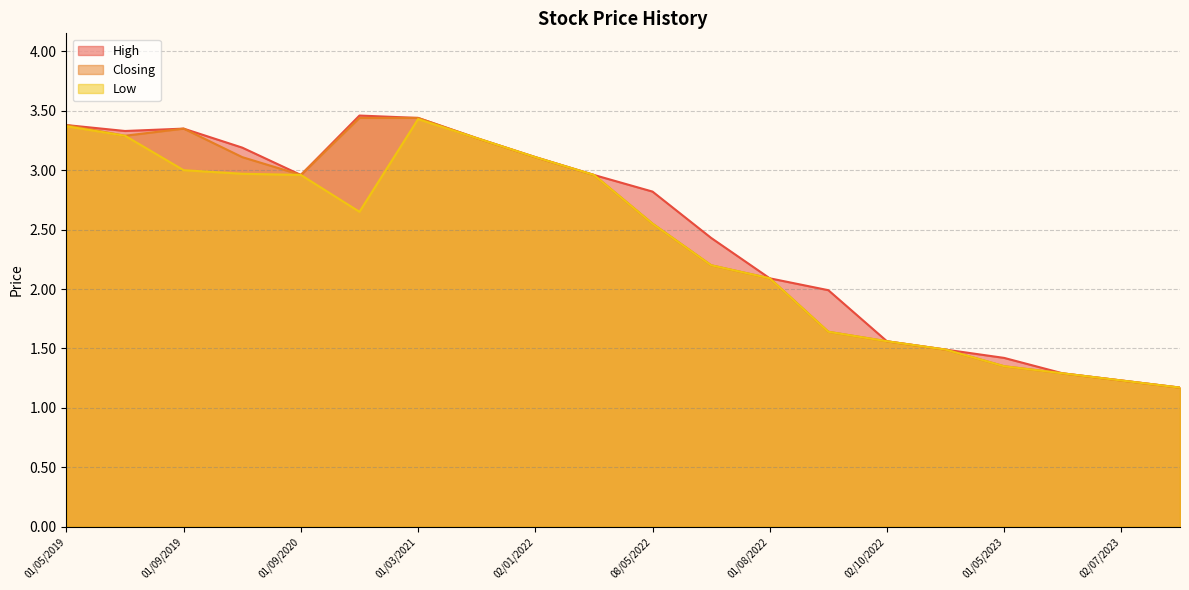

Reading left to right, list all the values displayed in this chart.

High: 03/12/2023=1.2	02/07/2023=1.2	04/06/2023=1.3	01/05/2023=1.4	01/11/2022=1.5	02/10/2022=1.6	01/09/2022=2.0	01/08/2022=2.1	03/07/2022=2.4	08/05/2022=2.8	03/04/2022=3.0	02/01/2022=3.1	01/07/2021=3.3	01/03/2021=3.4	01/12/2020=3.5	01/09/2020=3.0	01/03/2020=3.2	01/09/2019=3.4	02/06/2019=3.3	01/05/2019=3.4
Closing: 03/12/2023=1.2	02/07/2023=1.2	04/06/2023=1.3	01/05/2023=1.4	01/11/2022=1.5	02/10/2022=1.6	01/09/2022=1.6	01/08/2022=2.1	03/07/2022=2.2	08/05/2022=2.5	03/04/2022=3.0	02/01/2022=3.1	01/07/2021=3.3	01/03/2021=3.4	01/12/2020=3.4	01/09/2020=3.0	01/03/2020=3.1	01/09/2019=3.4	02/06/2019=3.3	01/05/2019=3.4
Low: 03/12/2023=1.2	02/07/2023=1.2	04/06/2023=1.3	01/05/2023=1.4	01/11/2022=1.5	02/10/2022=1.6	01/09/2022=1.6	01/08/2022=2.1	03/07/2022=2.2	08/05/2022=2.5	03/04/2022=3.0	02/01/2022=3.1	01/07/2021=3.3	01/03/2021=3.4	01/12/2020=2.6	01/09/2020=3.0	01/03/2020=3.0	01/09/2019=3.0	02/06/2019=3.3	01/05/2019=3.4